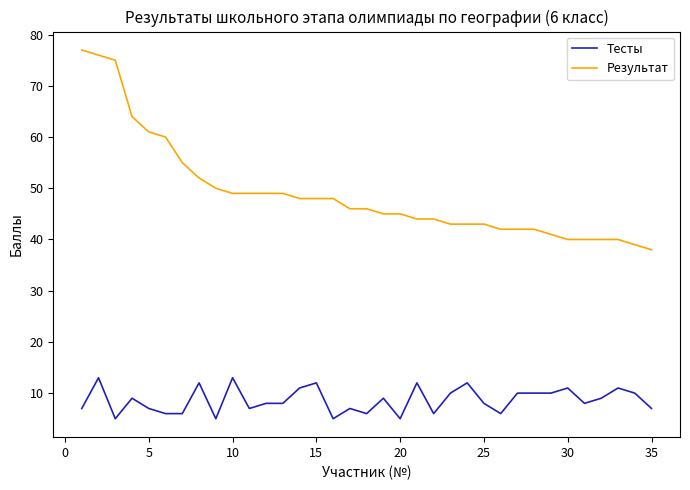

What is the sum of all Результат values?

1713